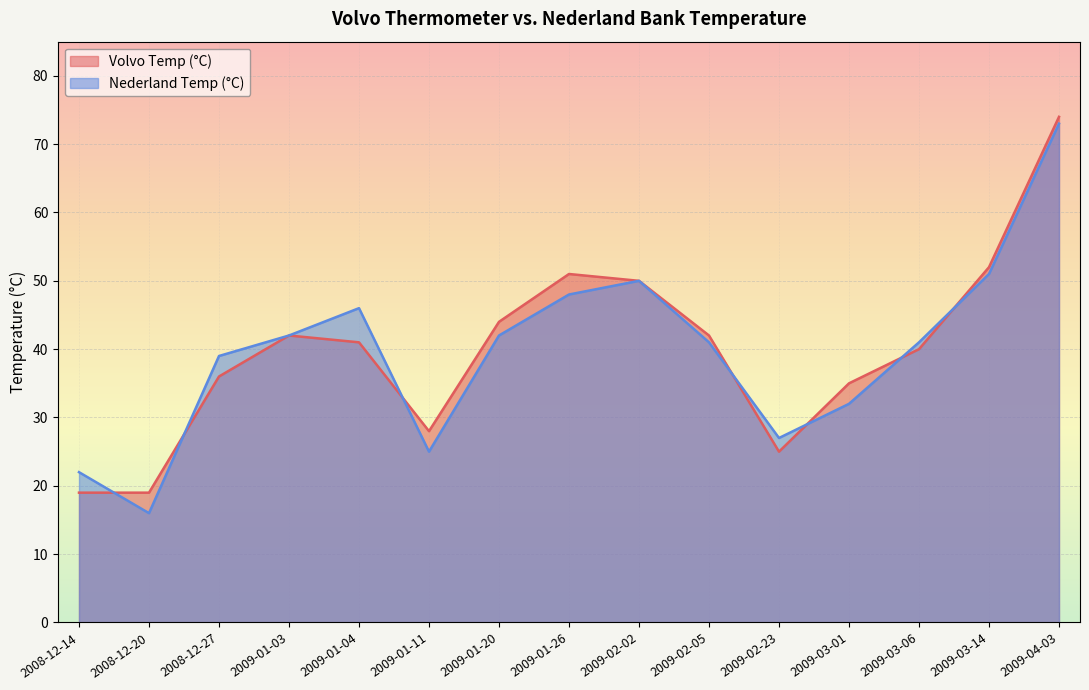

The Volvo Temp (°C) series shows 26 at 2009-01-26. True or false?

False